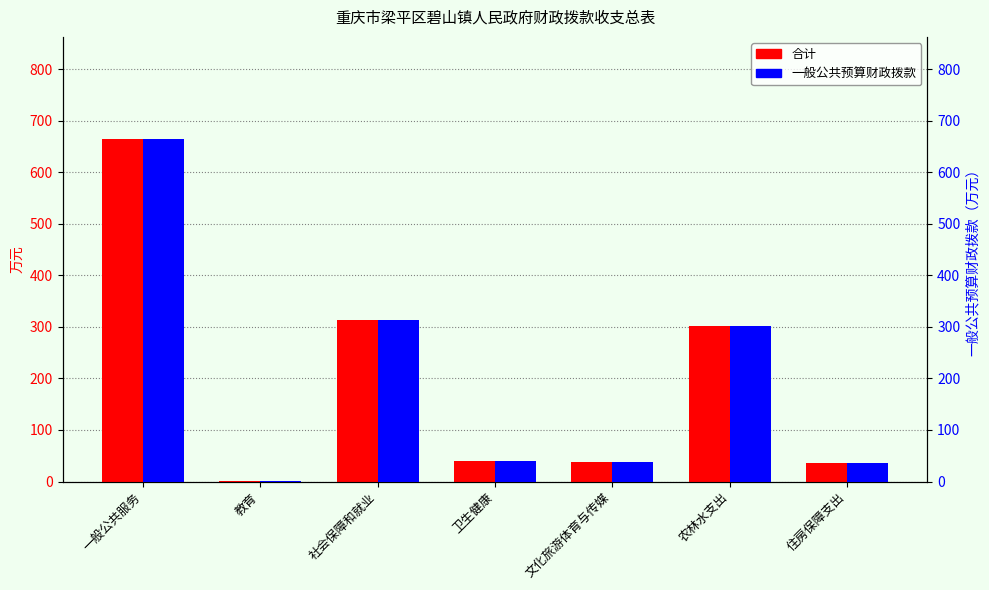

Between 社会保障和就业 and 一般公共服务, which is larger?

一般公共服务